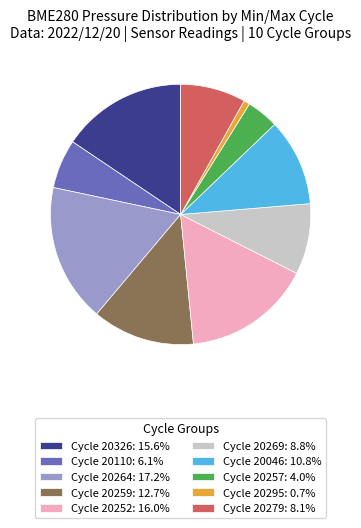

Approximately how many times larger is the value at Cycle 20269: 8.8% compared to Cycle 20257: 4.0%?

2.2